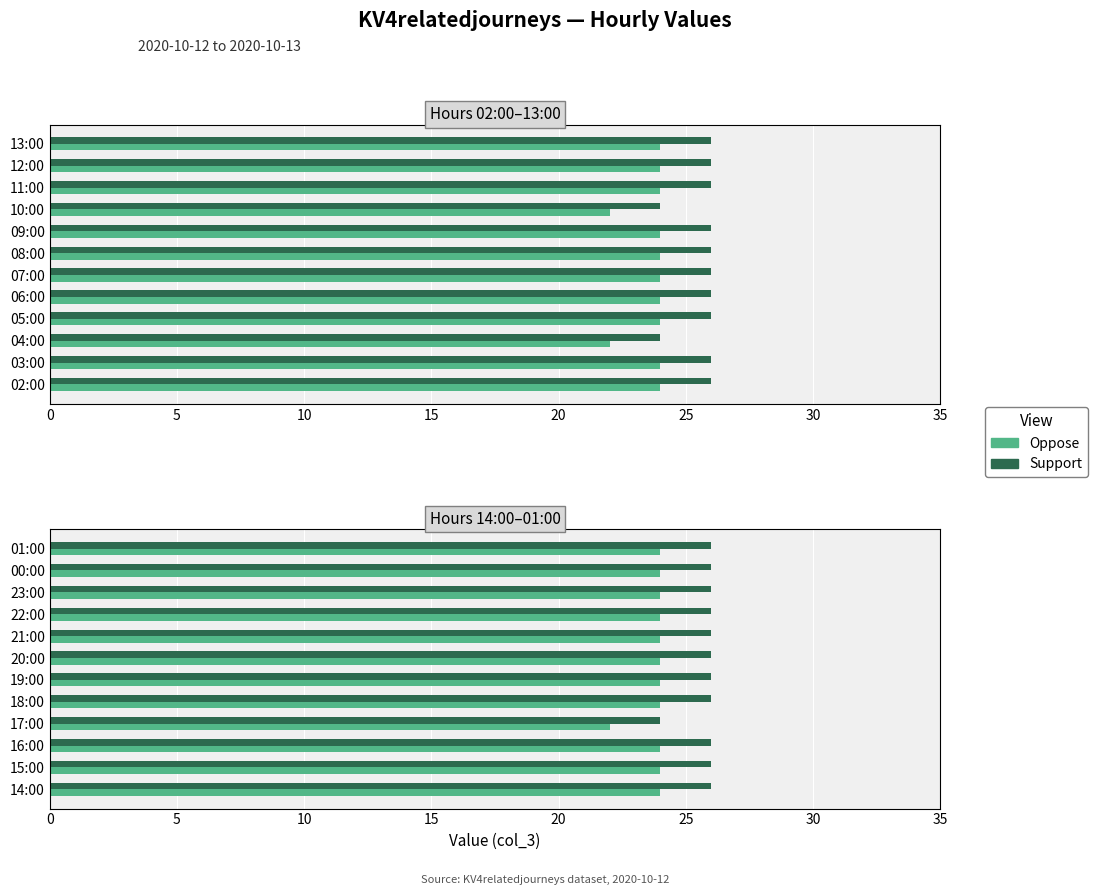

Which has a higher value, 23:00 or 17:00?

23:00